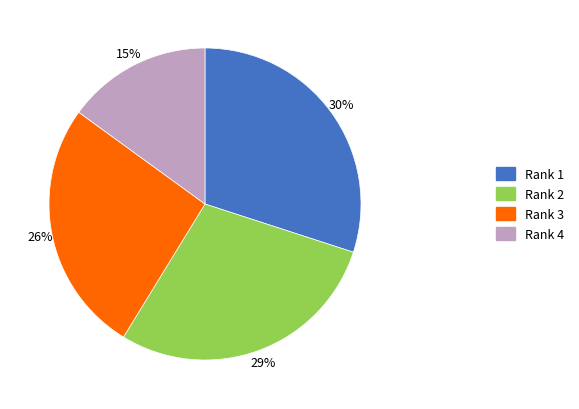

Is there a majority slice in this chart?

No